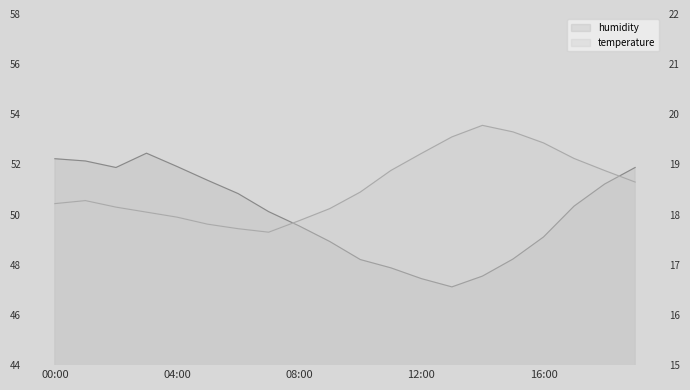

At how many categories does at least one series exceed 29?

20